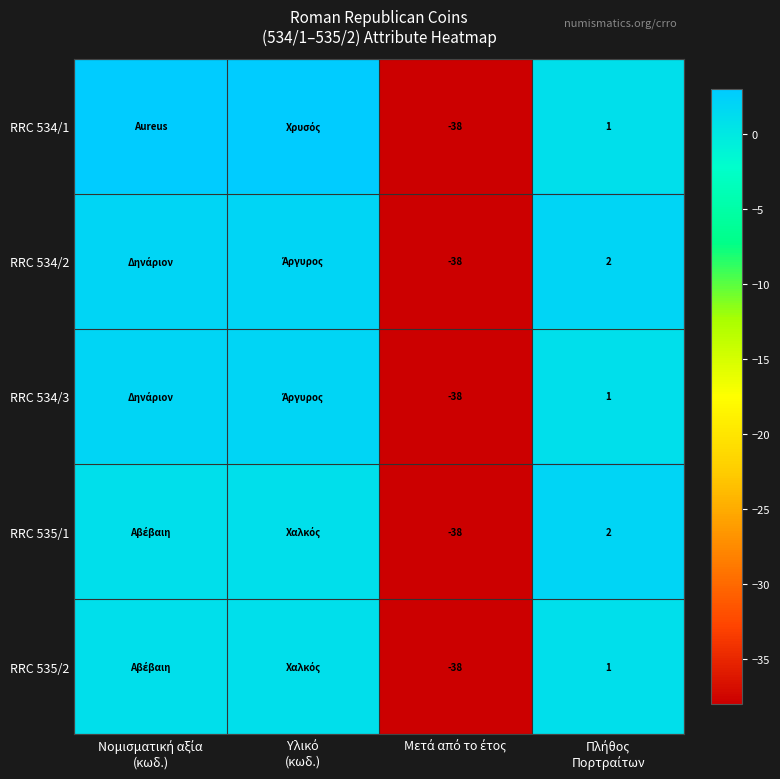

Rank the categories by RRC 535/2 value from lowest to highest.

Μετά από το έτος, Νομισματική αξία (κωδ.), Υλικό (κωδ.), Πλήθος Πορτραίτων